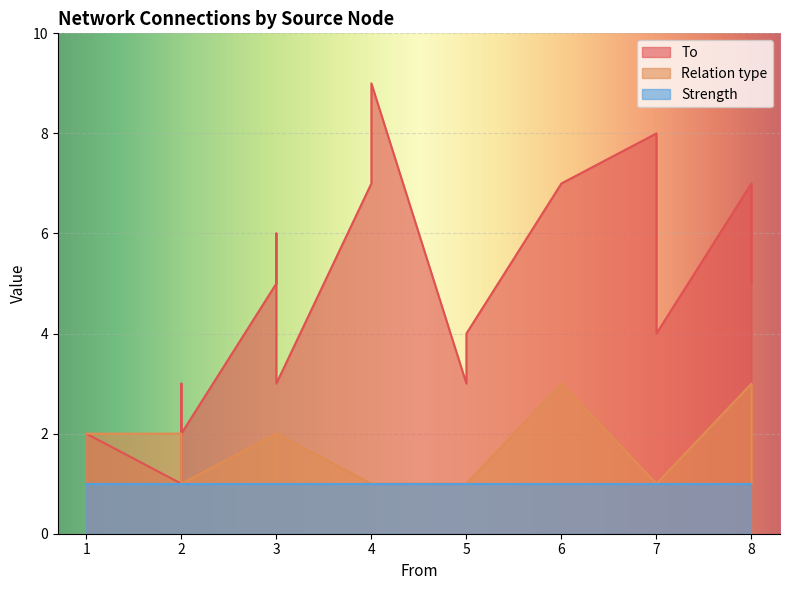

How many interior local valleys does the Relation type series have?

2